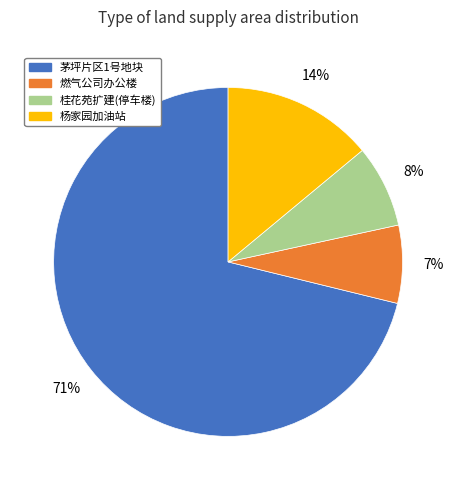

To the nearest percent, what is the difference between the largest and smallest slice percentages?

64%